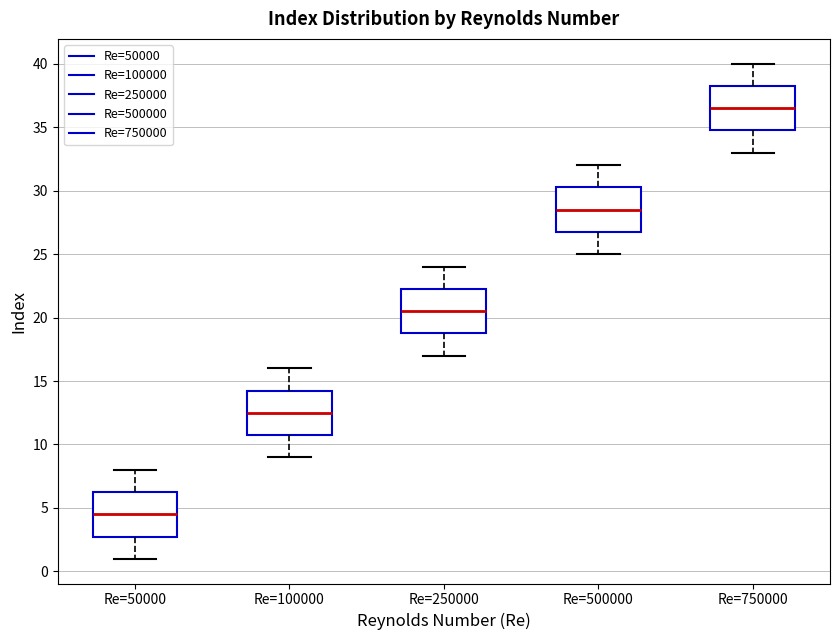

Reading left to right, read every box against the y-axis: the position of its median line, the range the box covers, and the ends of its whiskers. The values are not printed on the chart, so give them approximately, as read against the axis.

Re=50000: median 4.5, box 3.0 to 6.5, whiskers 1.0 to 8.0
Re=100000: median 12.5, box 11.0 to 14.5, whiskers 9.0 to 16.0
Re=250000: median 20.5, box 19.0 to 22.5, whiskers 17.0 to 24.0
Re=500000: median 28.5, box 27.0 to 30.5, whiskers 25.0 to 32.0
Re=750000: median 36.5, box 35.0 to 38.5, whiskers 33.0 to 40.0